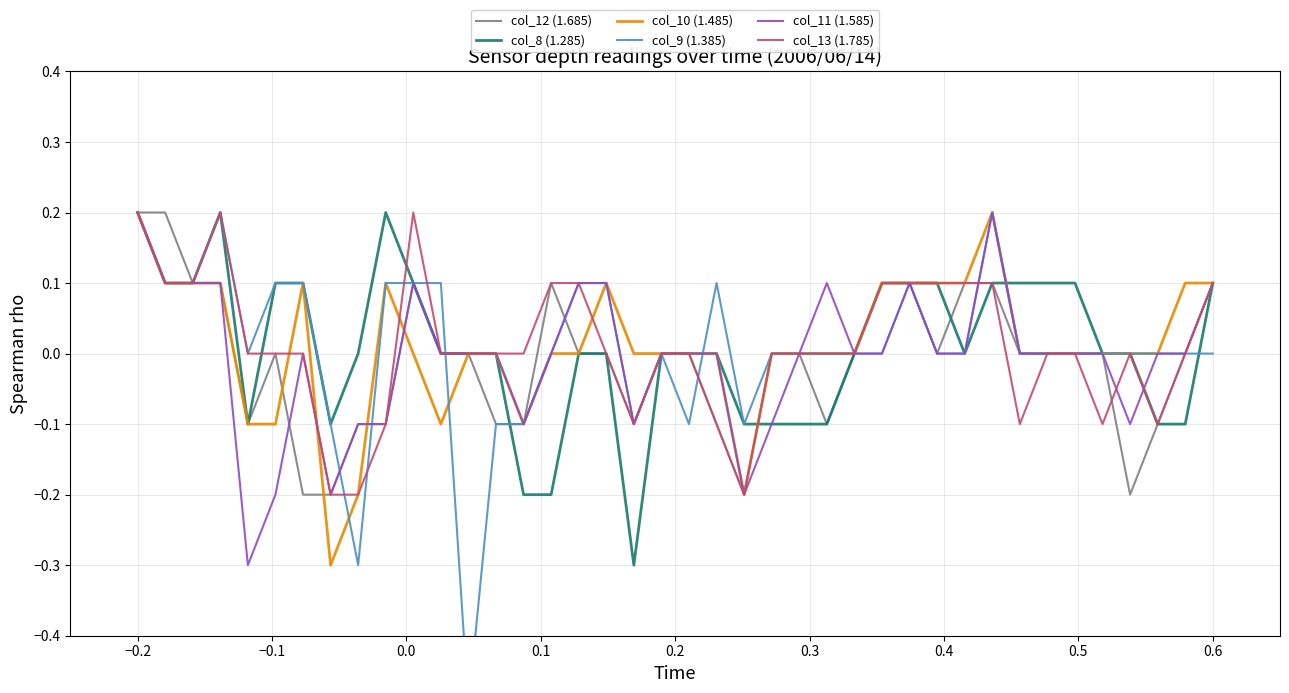

At how many categories does at least one series exceed 0?

24